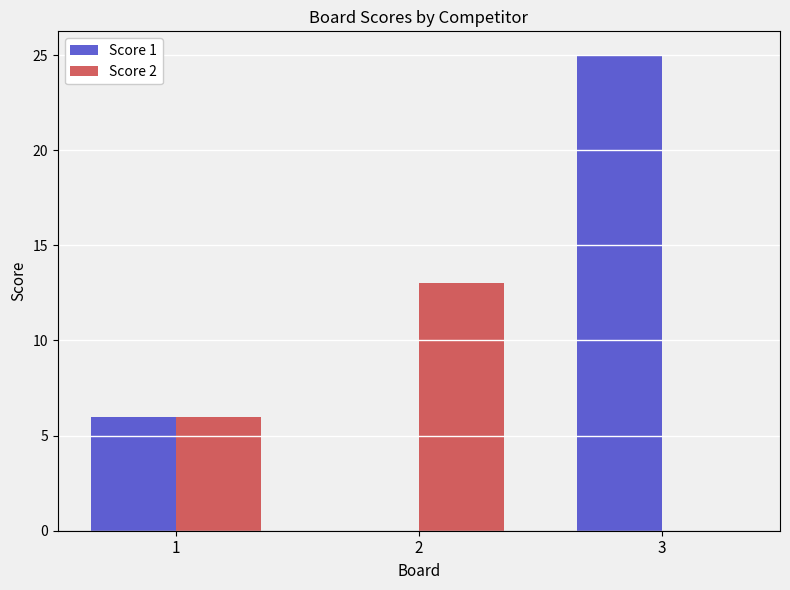

What is the sum of all Score 2 values?

19